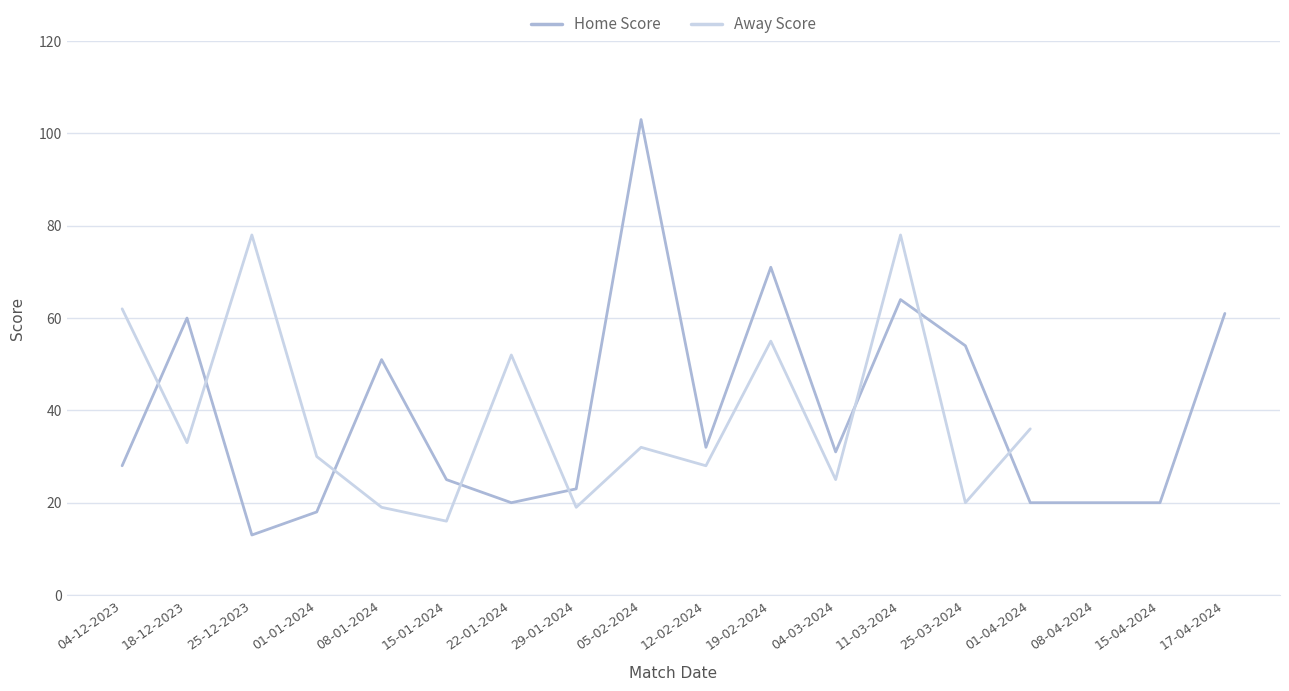

Where does the Home Score series first go above 31?

18-12-2023